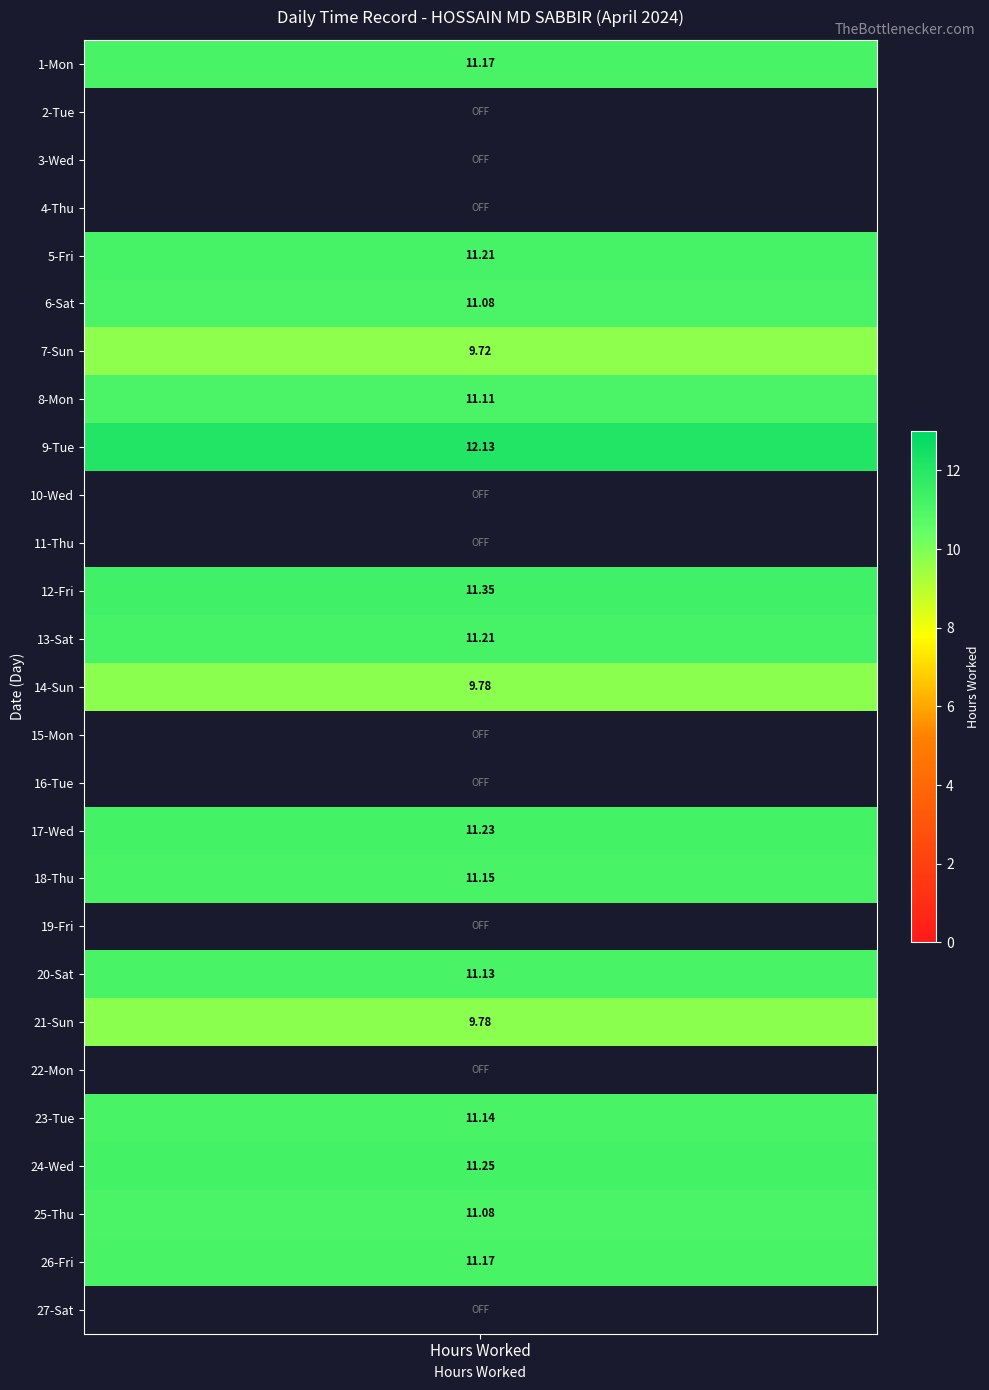

How many data points are less than 11?

13